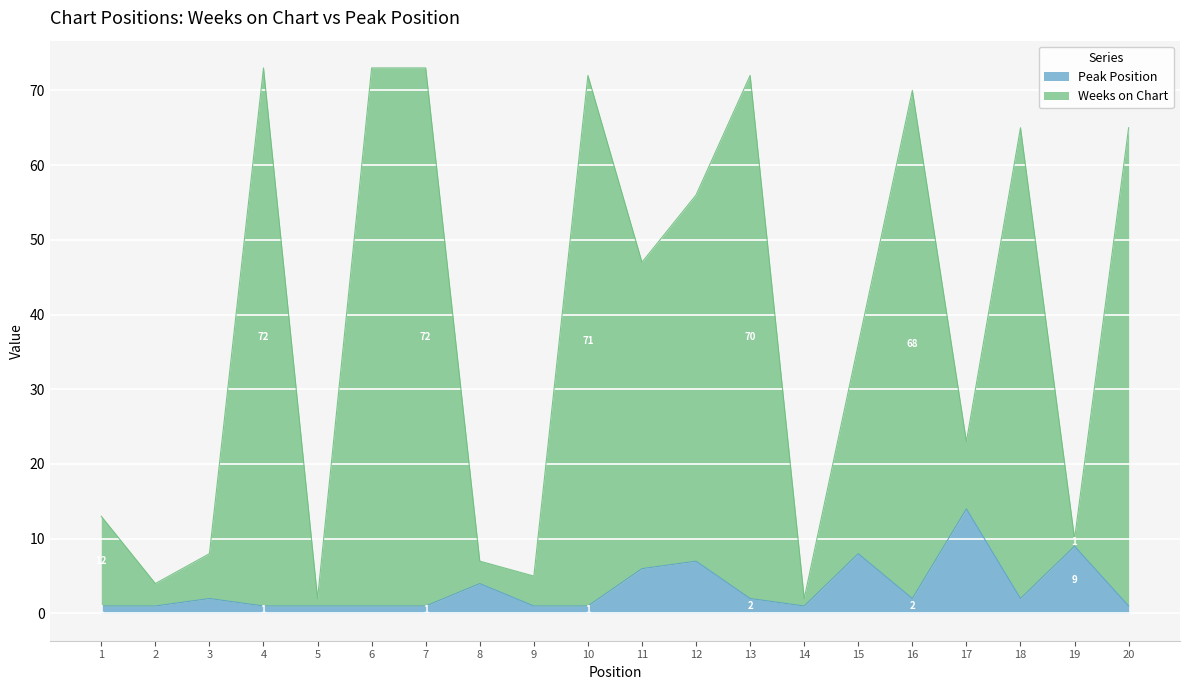

Which series has the largest total across all categories?

Weeks on Chart